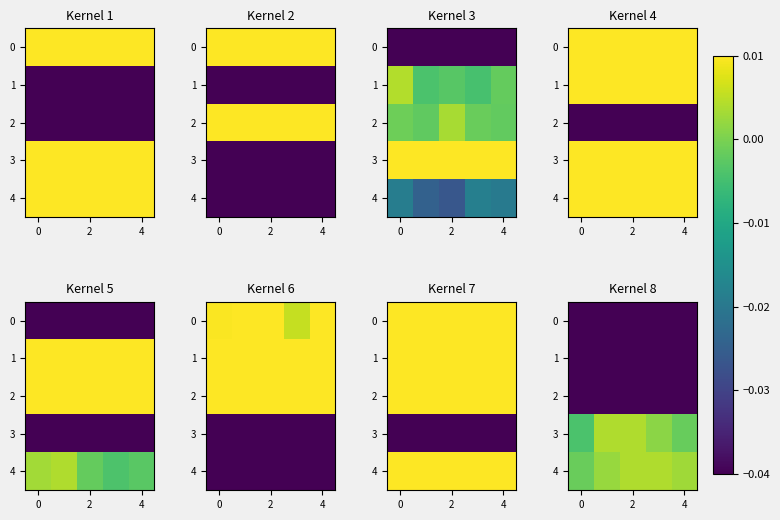

What is the sum of all 1 values?

-0.6